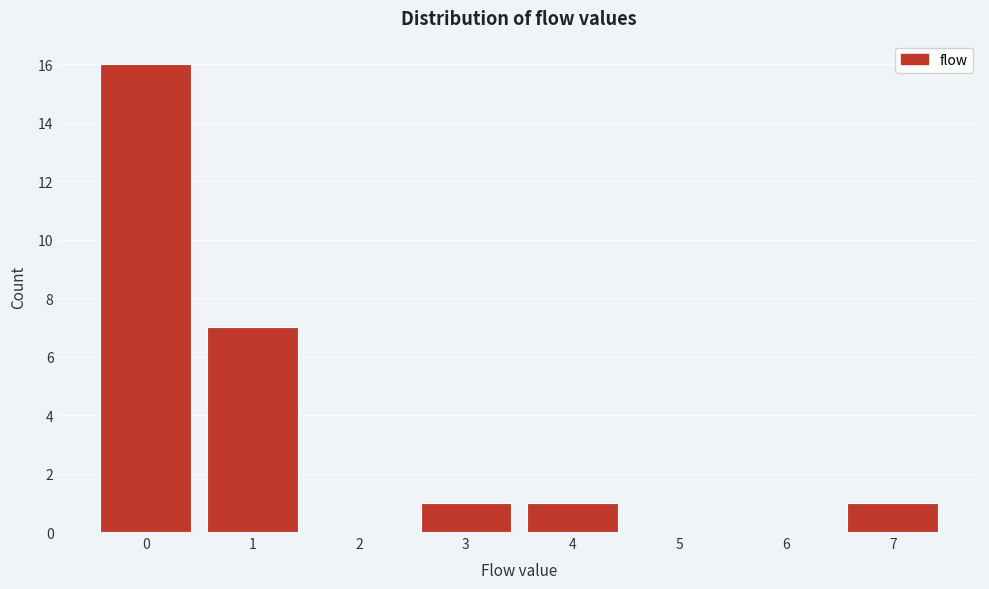

Reading left to right, transcribe all the data shown in this chart.

0=16	1=7	2=0	3=1	4=1	5=0	6=0	7=1